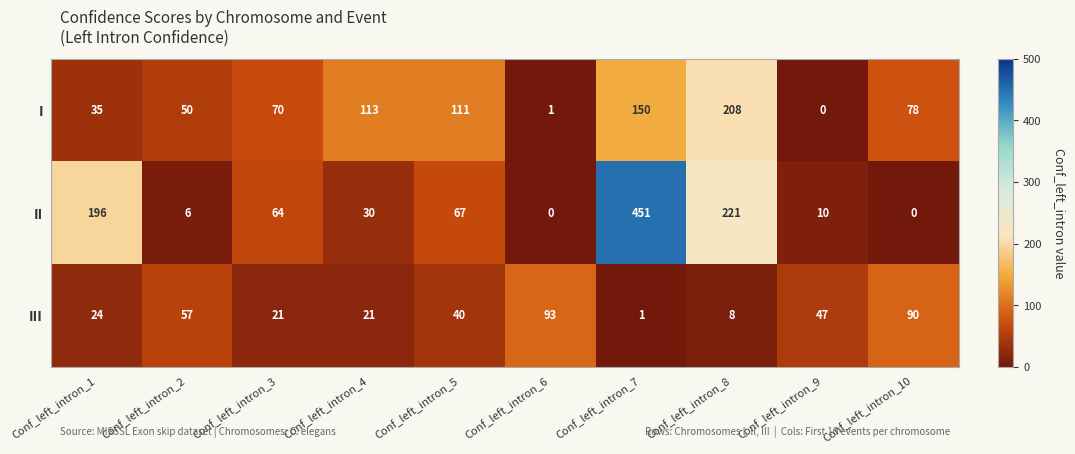

What is the approximate value of III at Conf_left_intron_3?

21